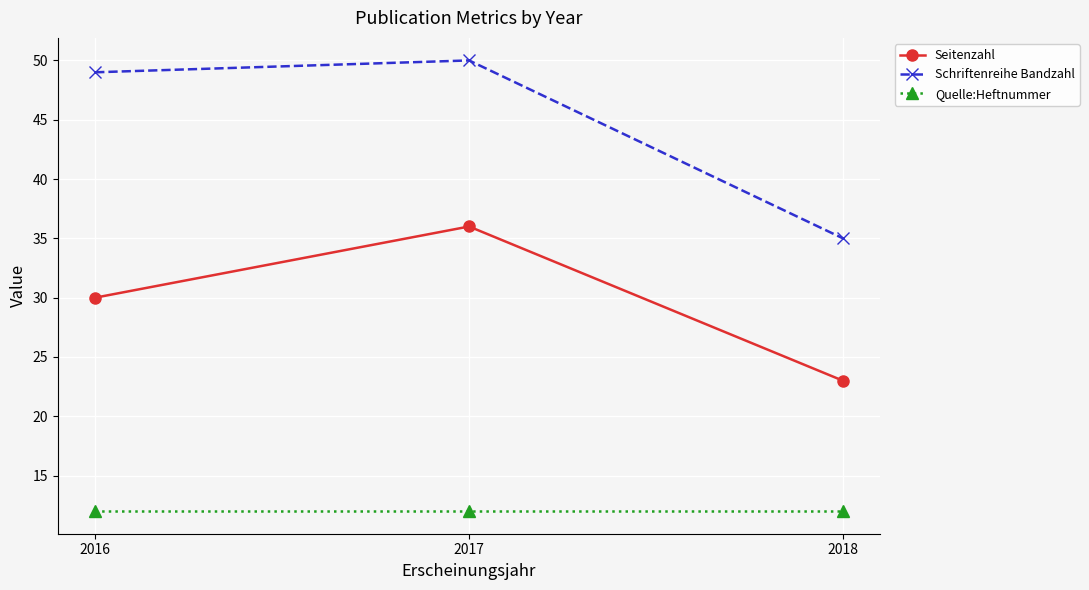

List the labels in order of Schriftenreihe Bandzahl value, largest first.

2017, 2016, 2018